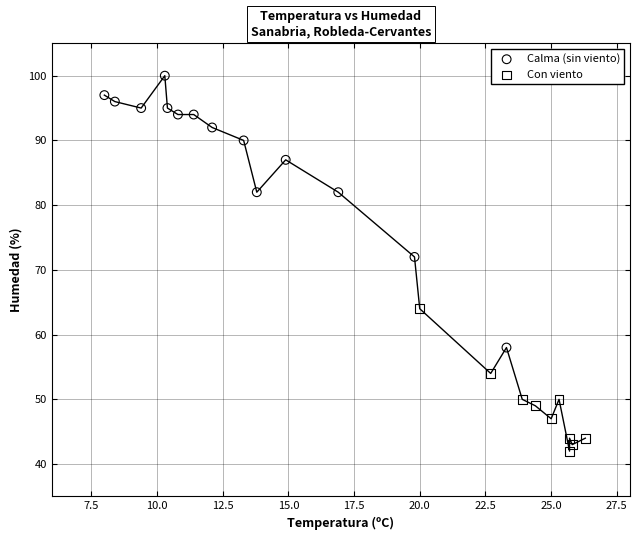

Which series has the largest Y range (max minus min)?

Calma (sin viento)